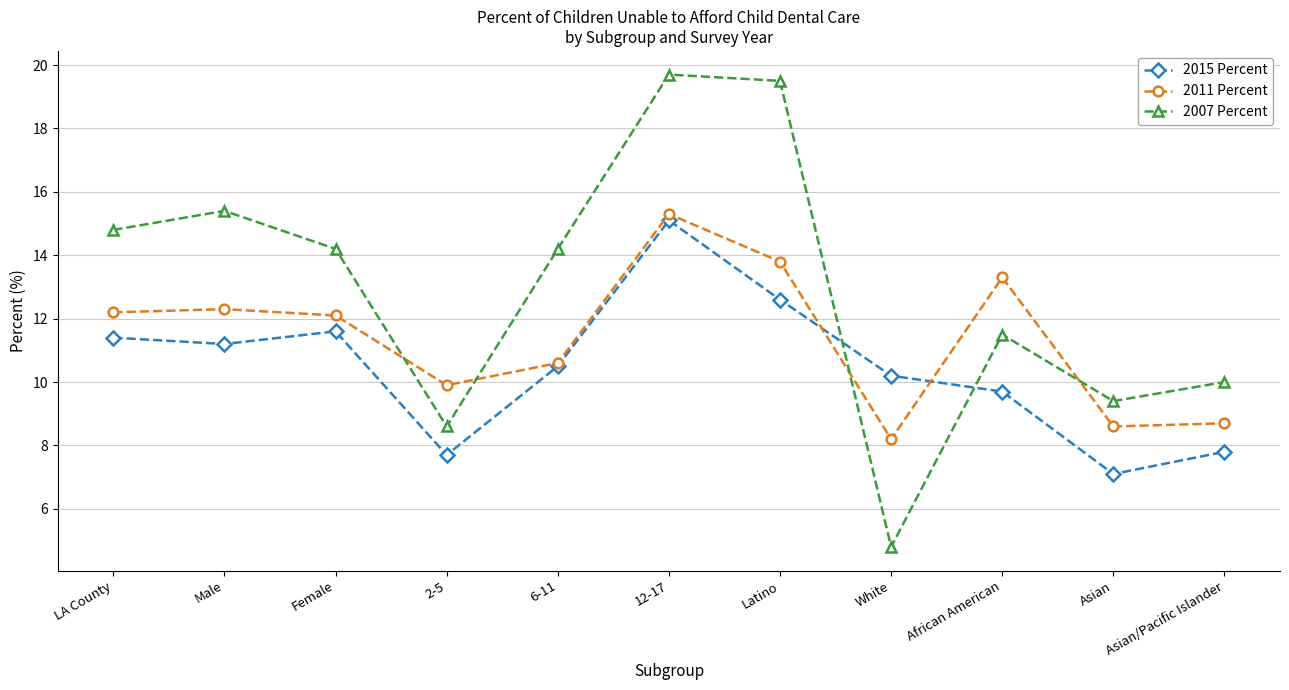

Reading left to right, transcribe all the data shown in this chart.

2015 Percent: LA County=11.4	Male=11.2	Female=11.6	2-5=7.7	6-11=10.5	12-17=15.1	Latino=12.6	White=10.2	African American=9.7	Asian=7.1	Asian/Pacific Islander=7.8
2011 Percent: LA County=12.2	Male=12.3	Female=12.1	2-5=9.9	6-11=10.6	12-17=15.3	Latino=13.8	White=8.2	African American=13.3	Asian=8.6	Asian/Pacific Islander=8.7
2007 Percent: LA County=14.8	Male=15.4	Female=14.2	2-5=8.6	6-11=14.2	12-17=19.7	Latino=19.5	White=4.8	African American=11.5	Asian=9.4	Asian/Pacific Islander=10.0